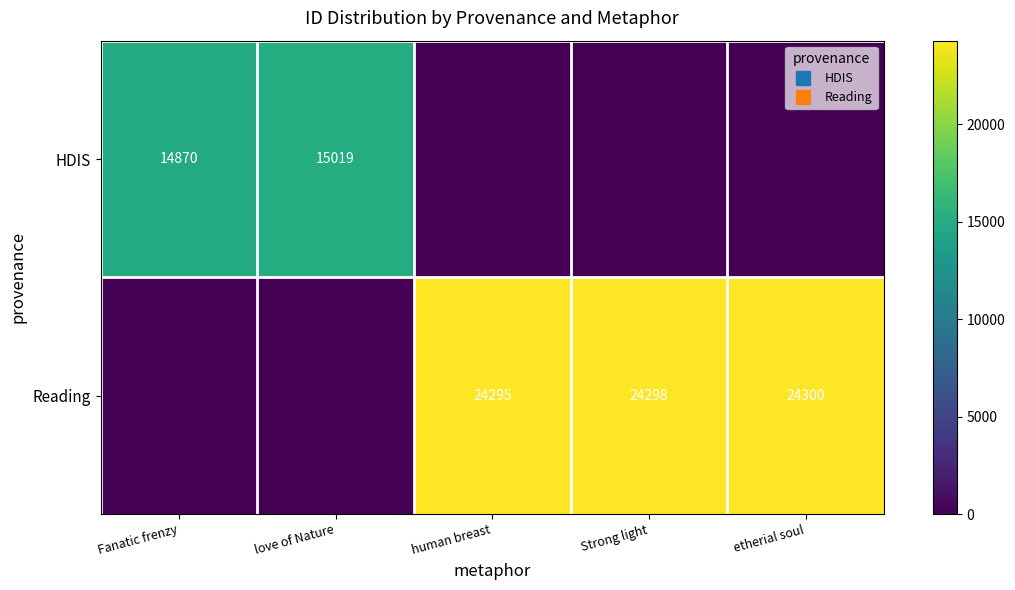

What is the greatest value displayed?

24300